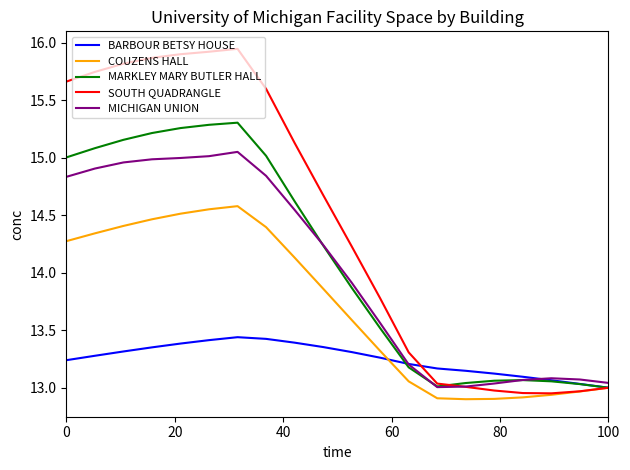

List the series in order of their peak value, highest first.

SOUTH QUADRANGLE, MARKLEY MARY BUTLER HALL, MICHIGAN UNION, COUZENS HALL, BARBOUR BETSY HOUSE